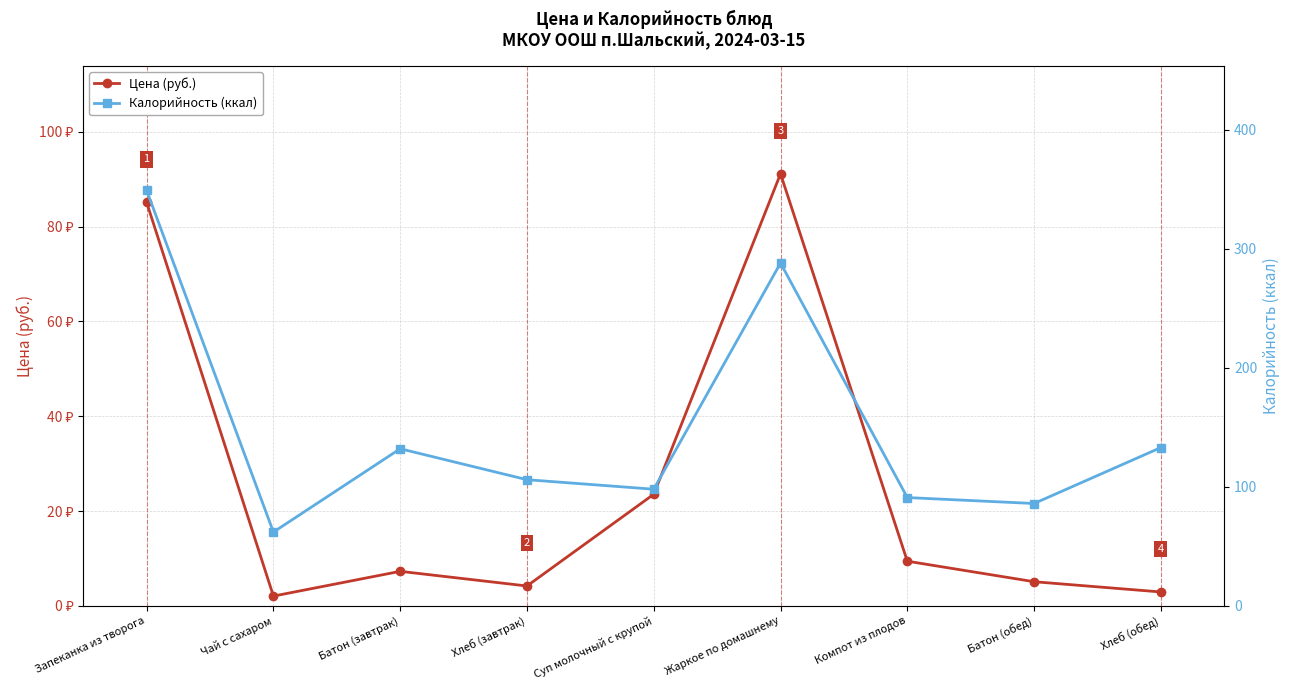

What is the value of the Цена (руб.) point at the 8th from the left?

5.1